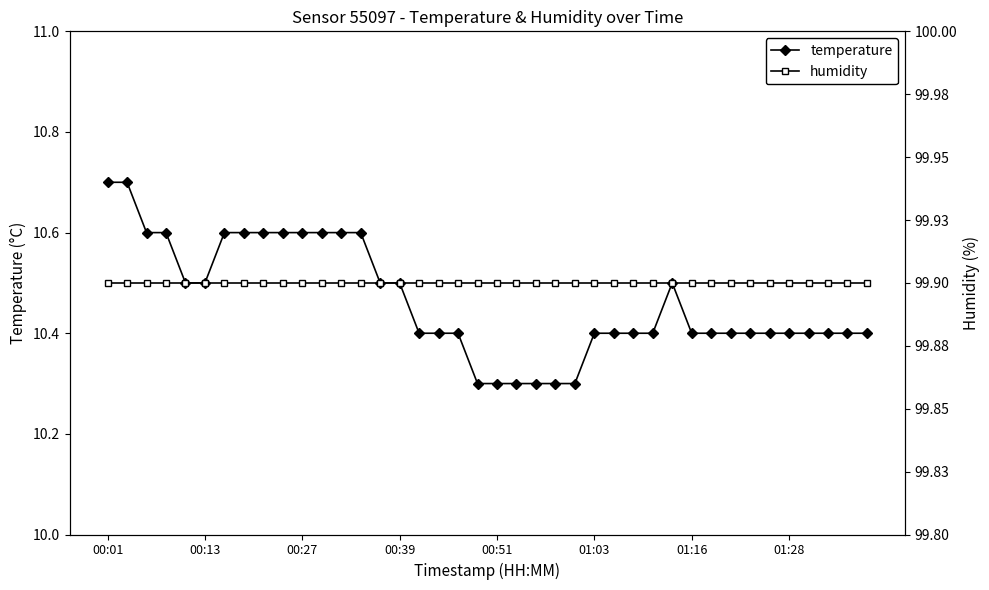

What is the sum of the humidity values at 24 and 9?

199.8